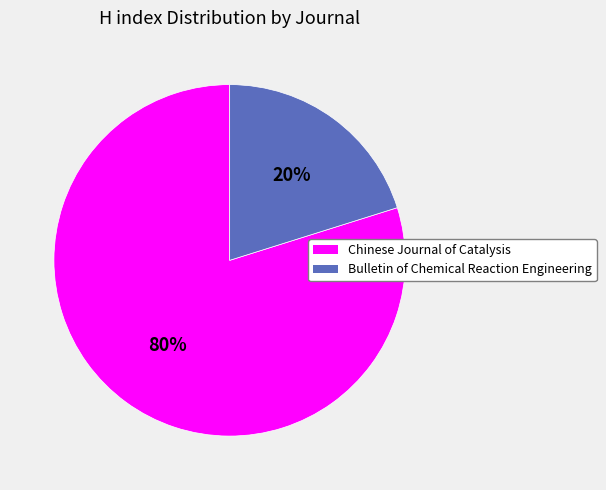

Combined, do Chinese Journal of Catalysis and Bulletin of Chemical Reaction Engineering account for over 50%?

Yes